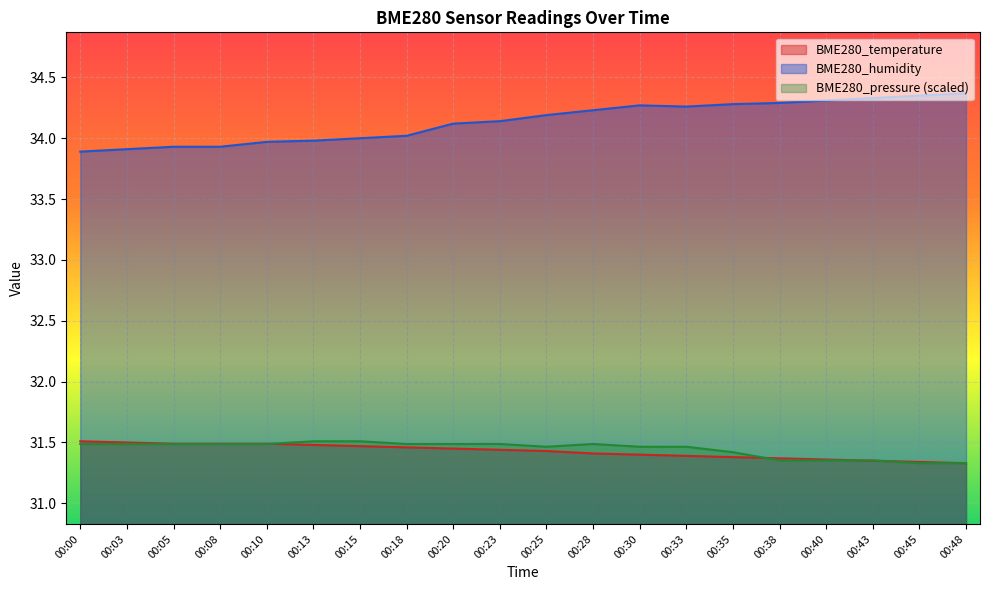

Which series has the widest spread of values?

BME280_humidity